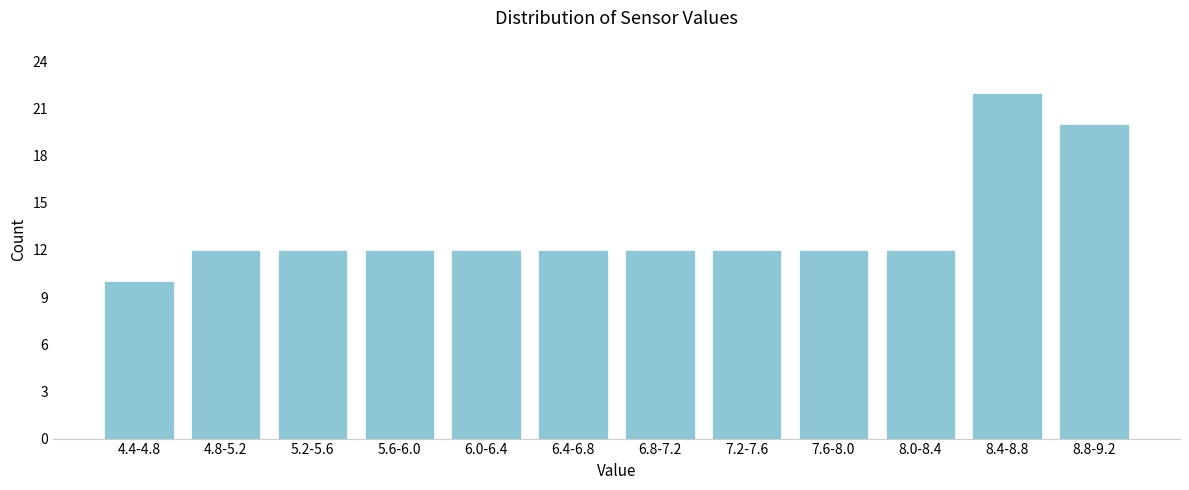

Reading left to right, extract all data points from this chart.

10	12	12	12	12	12	12	12	12	12	22	20